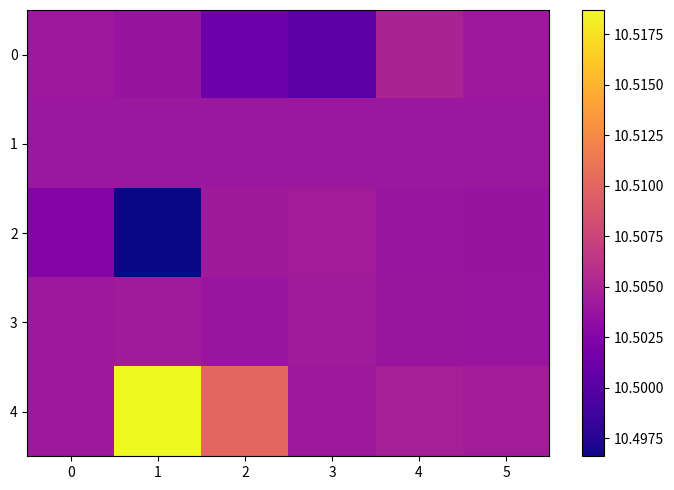

Reading left to right, extract all data points from this chart.

0: 0=10.5	1=10.5	2=10.5	3=10.5	4=10.5	5=10.5
1: 0=10.5	1=10.5	2=10.5	3=10.5	4=10.5	5=10.5
2: 0=10.5	1=10.5	2=10.5	3=10.5	4=10.5	5=10.5
3: 0=10.5	1=10.5	2=10.5	3=10.5	4=10.5	5=10.5
4: 0=10.5	1=10.5	2=10.5	3=10.5	4=10.5	5=10.5